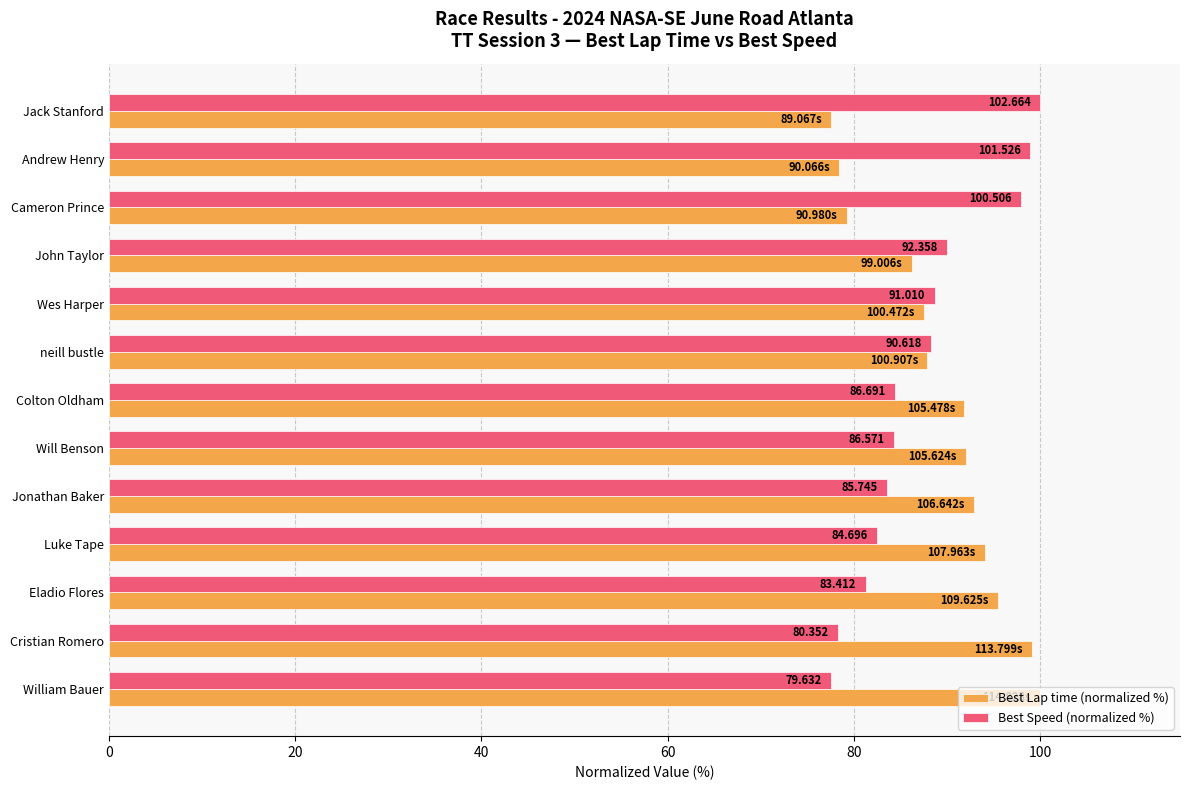

Reading left to right, what are all the values shown in this chart?

Best Lap time (normalized %): 77.6	78.4	79.2	86.2	87.5	87.9	91.9	92.0	92.9	94.0	95.5	99.1	100.0
Best Speed (normalized %): 100.0	98.9	97.9	90.0	88.6	88.3	84.4	84.3	83.5	82.5	81.2	78.3	77.6